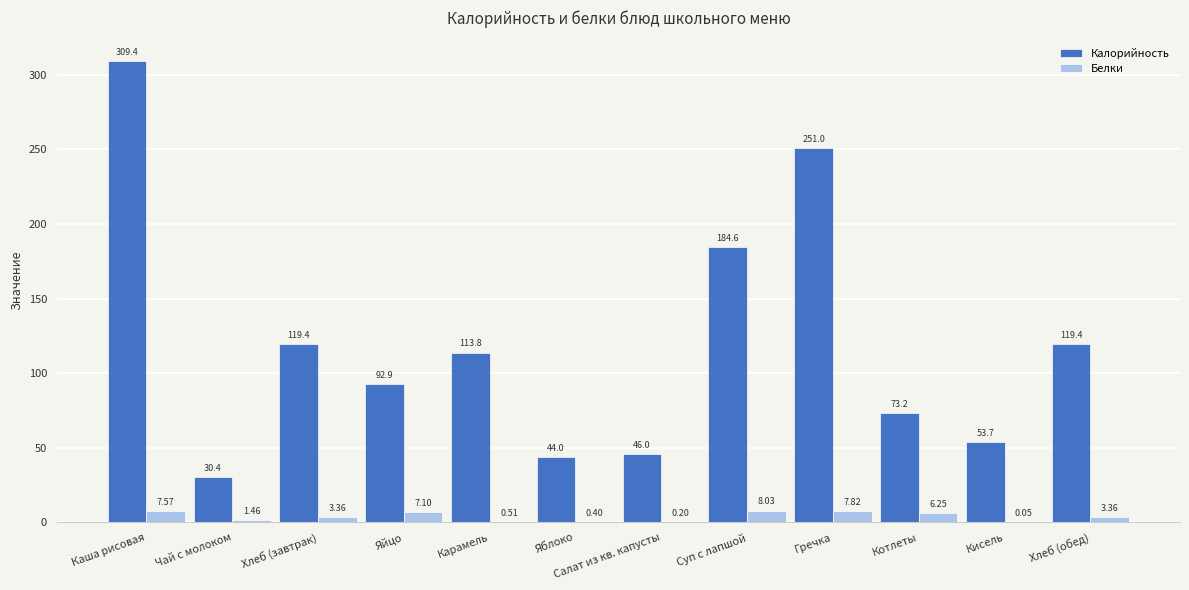

What is the sum of the Белки values at Яйцо and Чай с молоком?

8.6